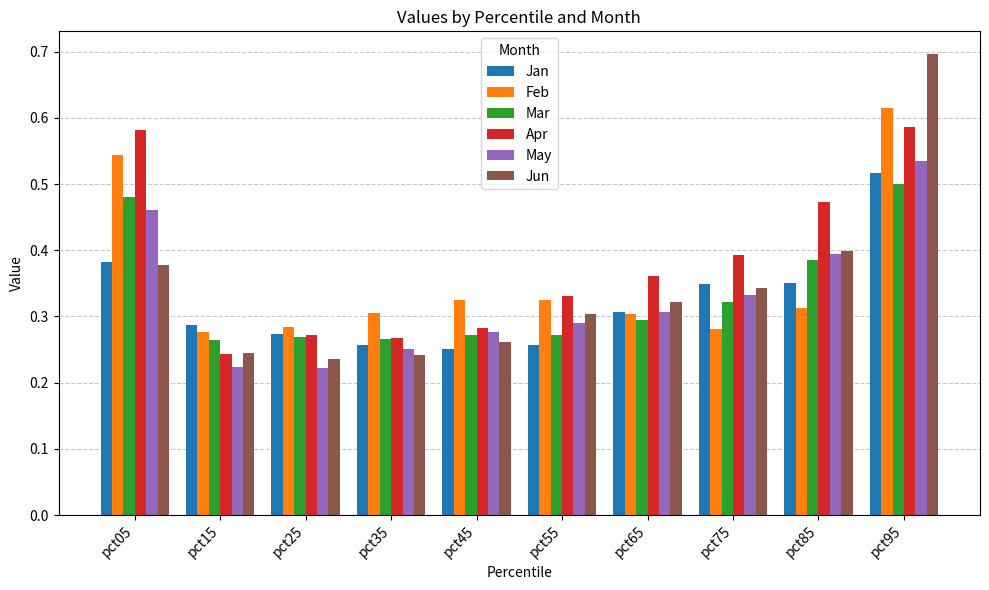

The May series shows 0.5 at pct05. True or false?

True